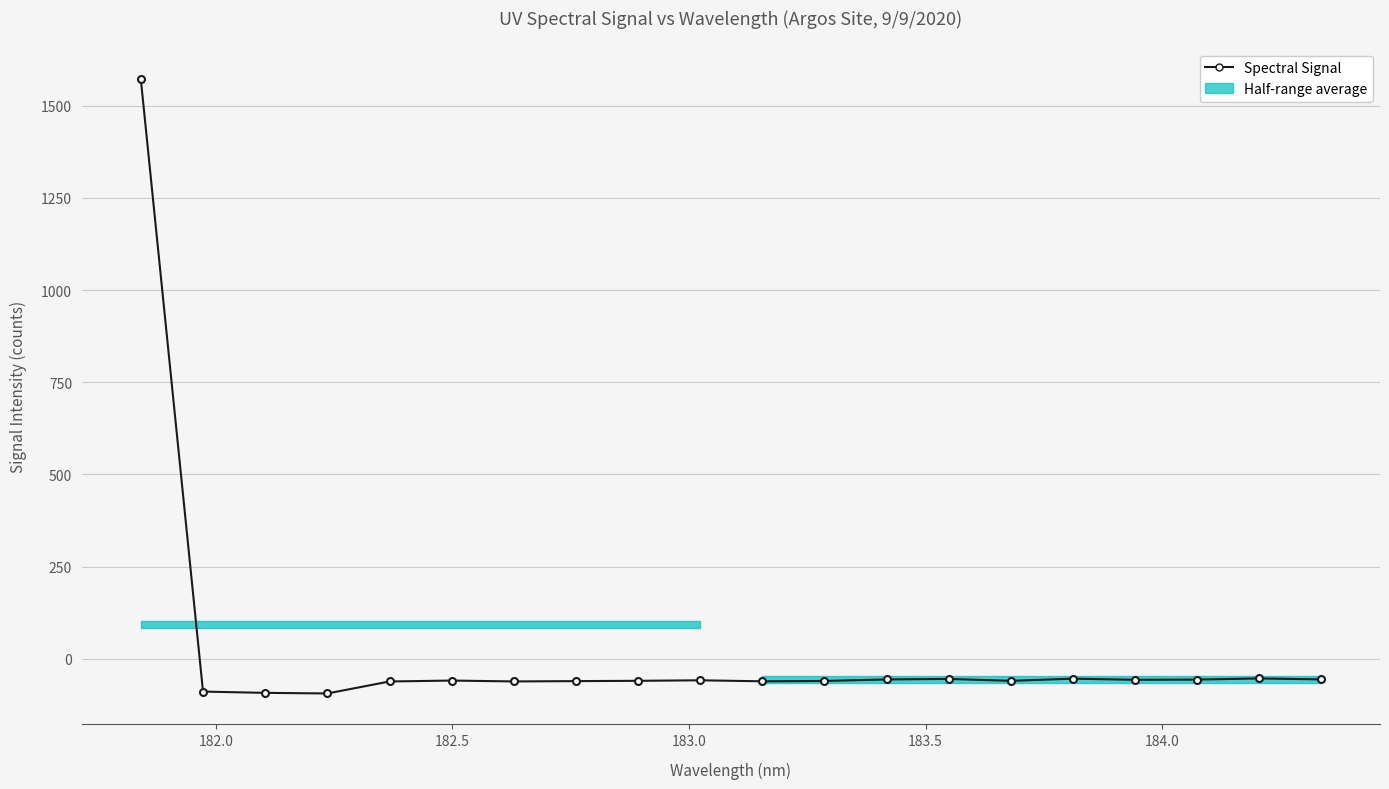

True or false: there are more than 0 points higher than both neighbors.

True